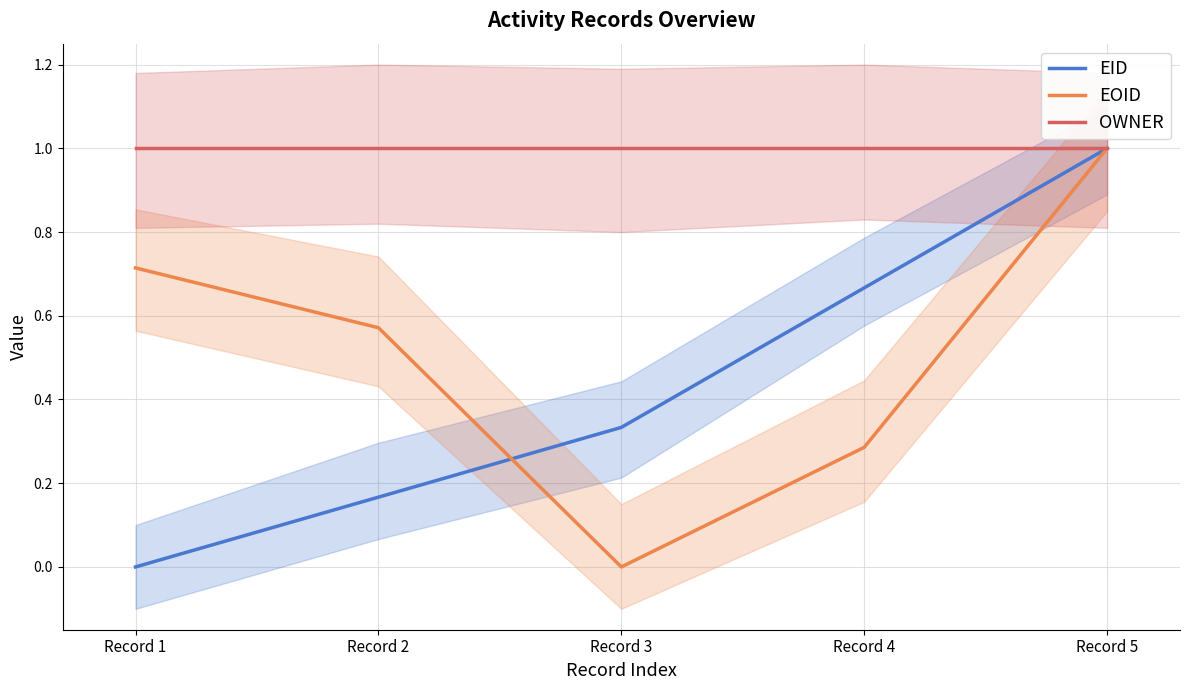

Which category has the lowest value across all series?

Record 1